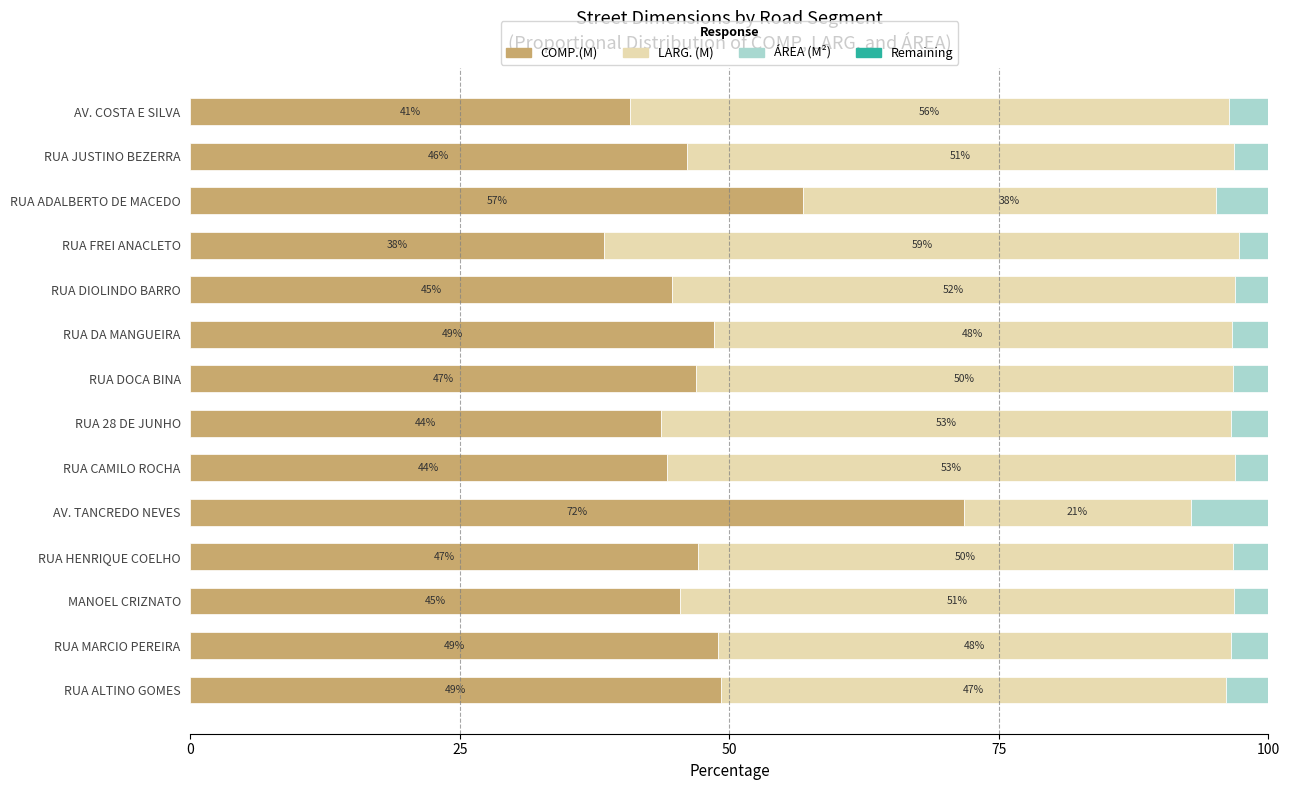

What is the maximum value for COMP.(M)?

71.7